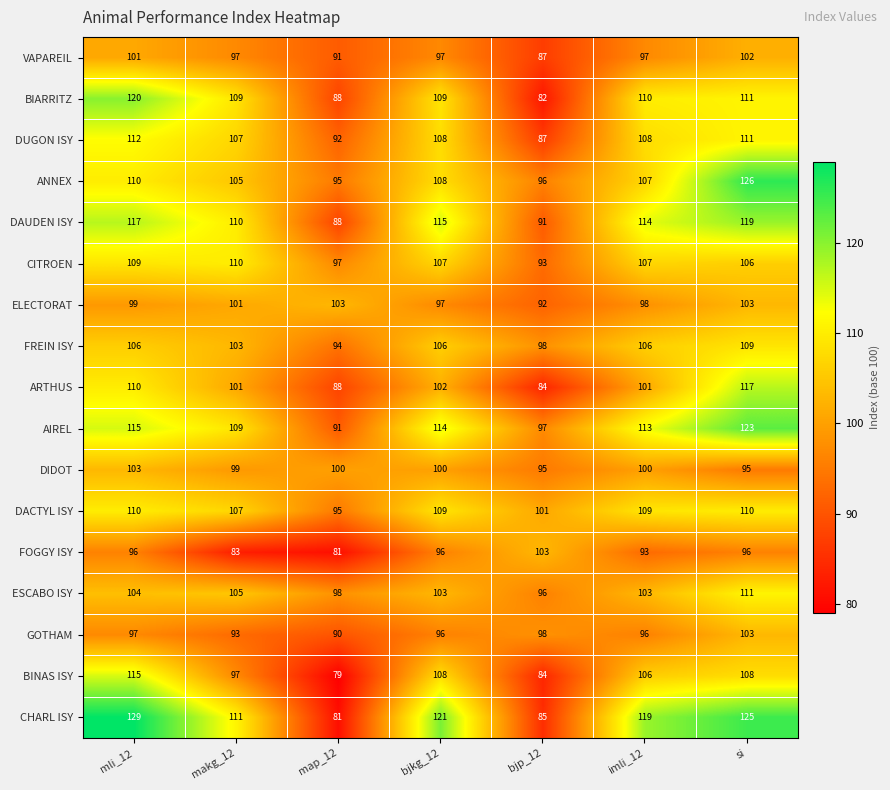

Which series changed the most between map_12 and si?

CHARL ISY